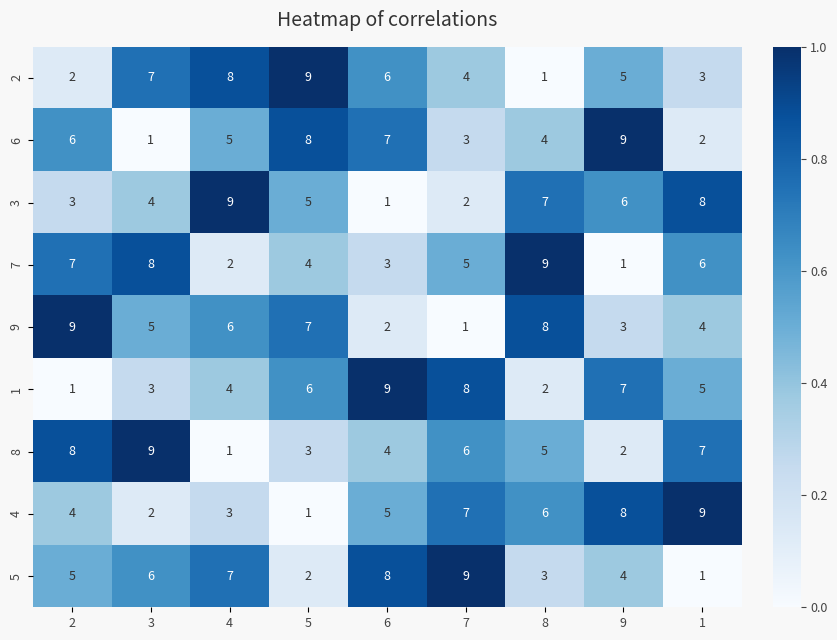

Which series changed the most between 6 and 7?

6